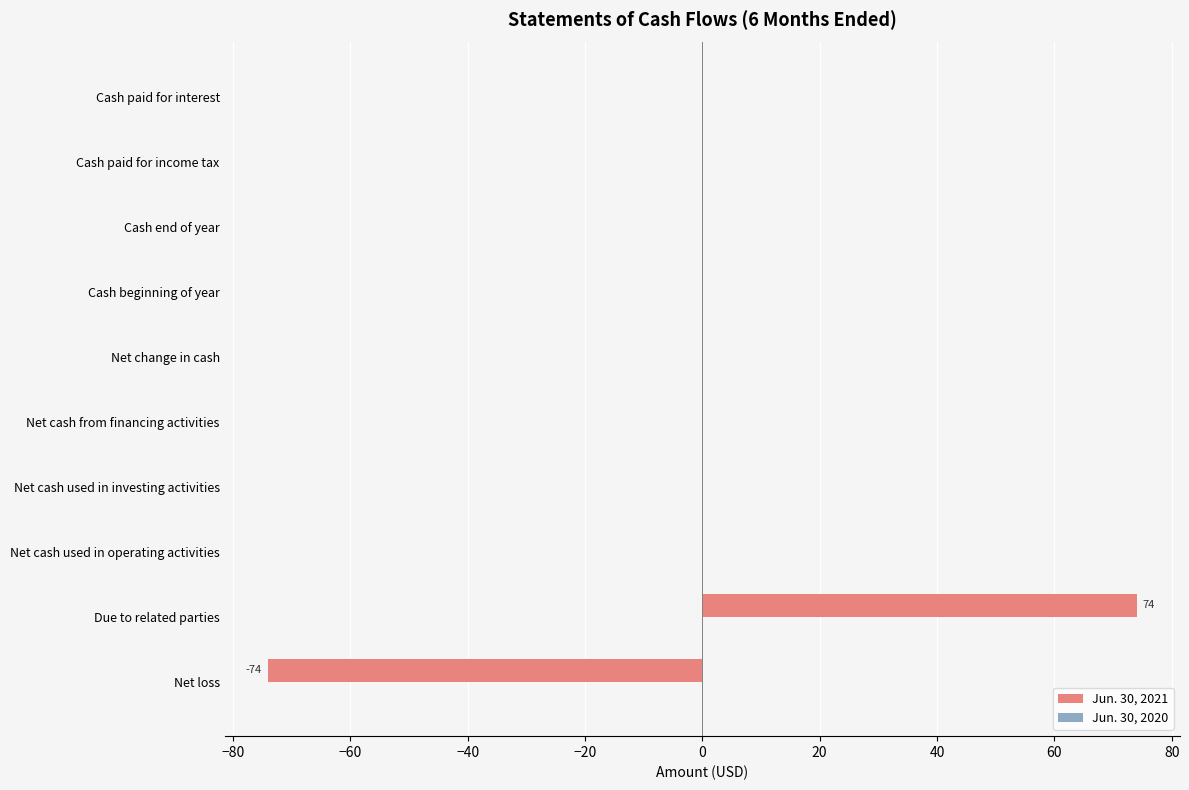

Which has a higher value, Net cash used in investing activities or Due to related parties?

Due to related parties